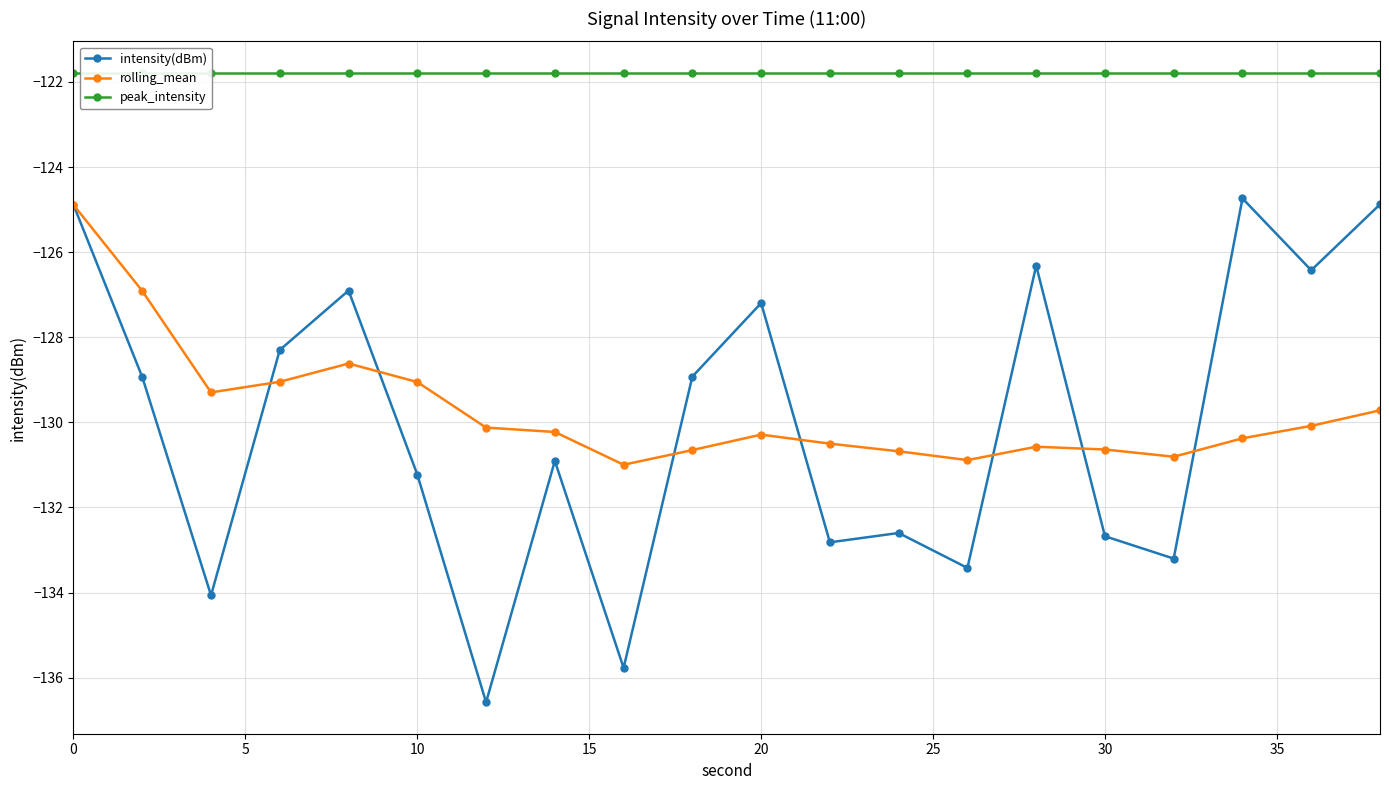

What is the highest value of the rolling_mean series?

-124.9